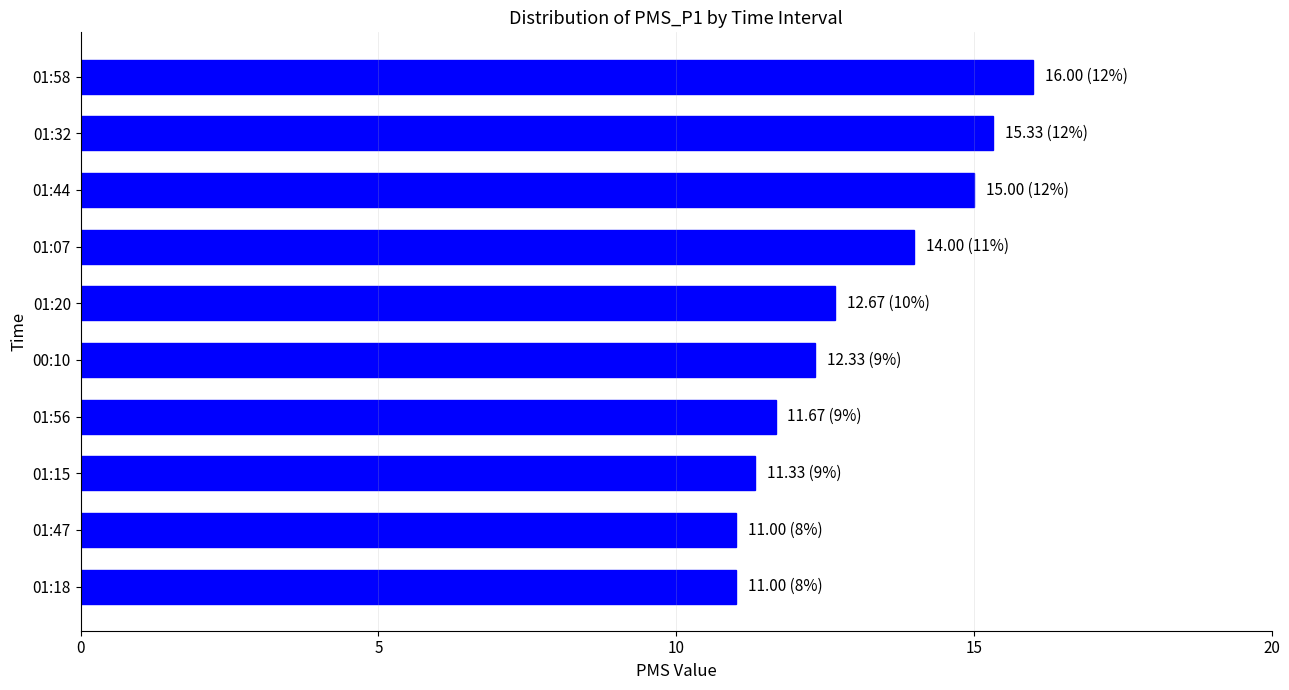

What is the minimum value shown in the chart?

11.0